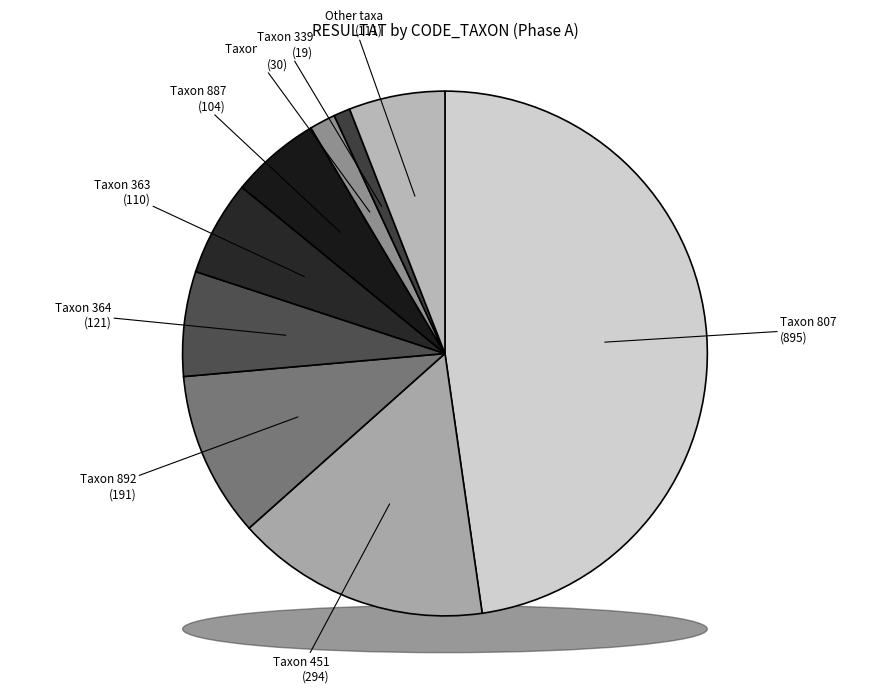

Combined, do 339 and 202 account for over 50%?

No